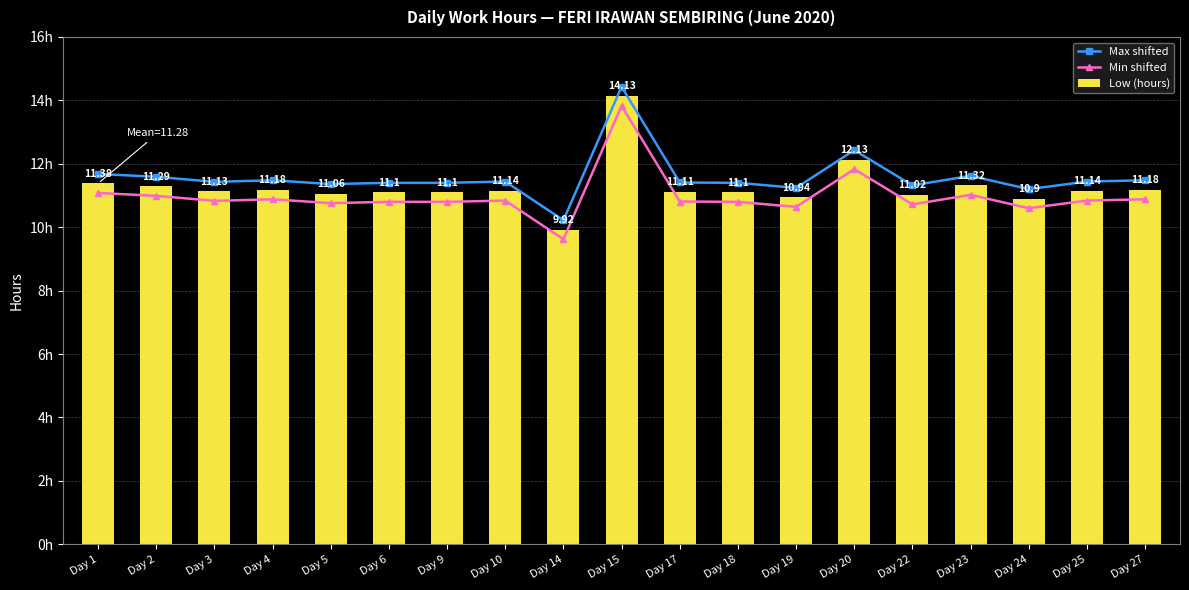

Reading left to right, what are all the values shown in this chart?

Max shifted: 11.7	11.6	11.4	11.5	11.4	11.4	11.4	11.4	10.2	14.4	11.4	11.4	11.2	12.4	11.3	11.6	11.2	11.4	11.5
Min shifted: 11.1	11.0	10.8	10.9	10.8	10.8	10.8	10.8	9.6	13.8	10.8	10.8	10.6	11.8	10.7	11.0	10.6	10.8	10.9
Low (hours): 11.4	11.3	11.1	11.2	11.1	11.1	11.1	11.1	9.9	14.1	11.1	11.1	10.9	12.1	11.0	11.3	10.9	11.1	11.2